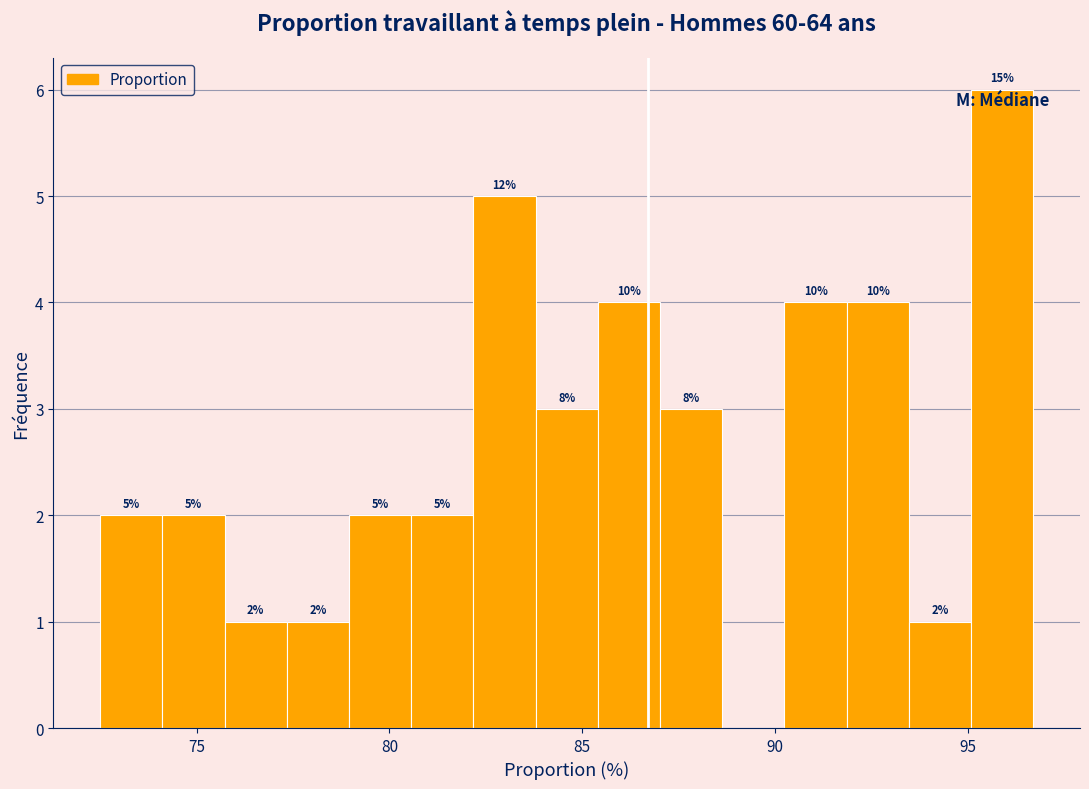

Read against the x-axis, roughly where is the centre of the tallest bar?

96.0